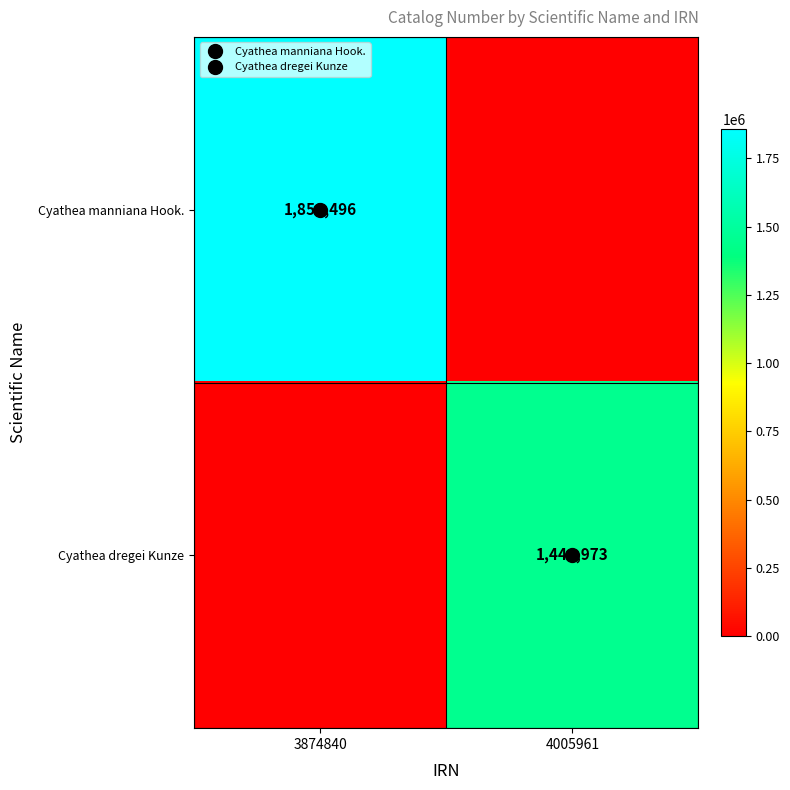

How many Cyathea dregei Kunze values are between 0 and 1444973?

2